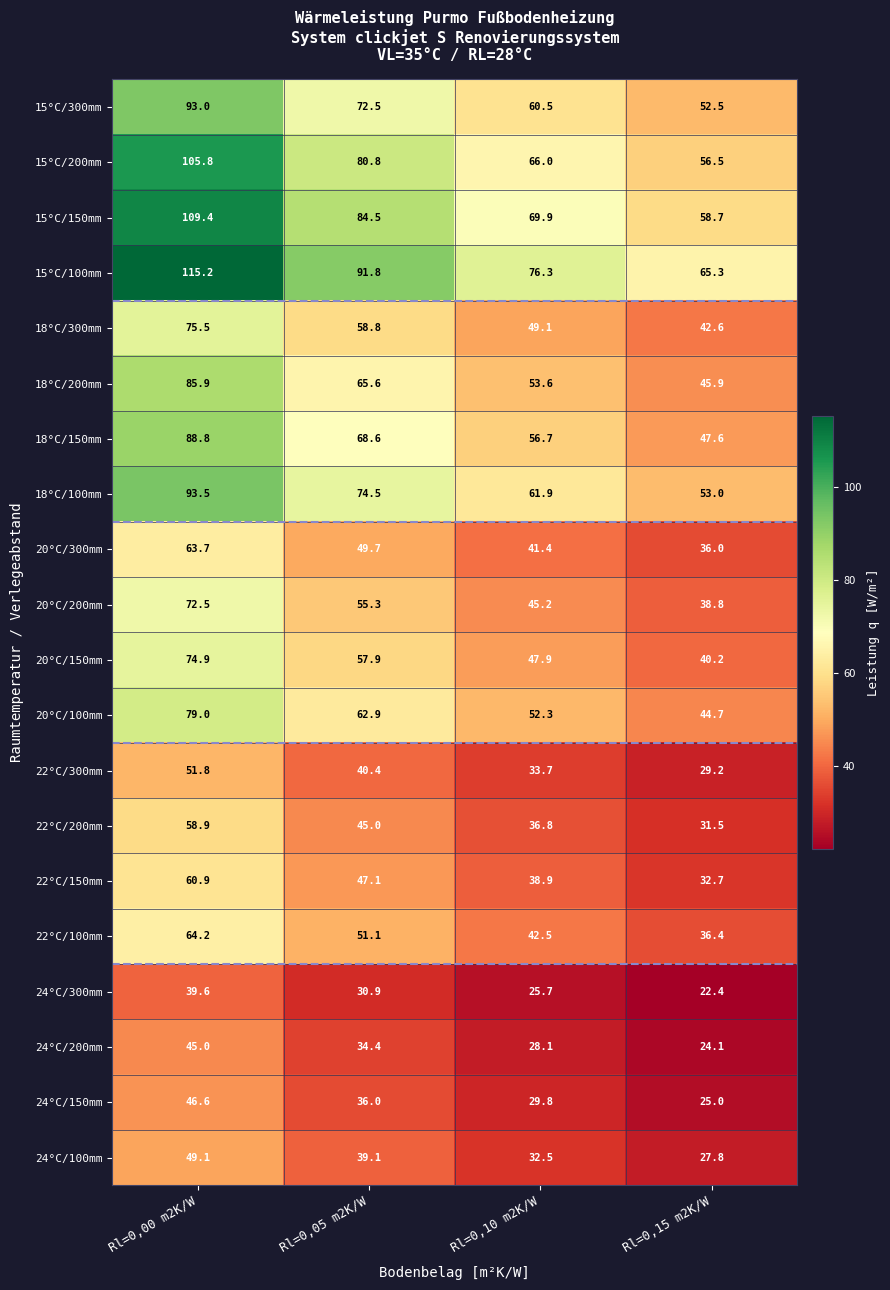

Which category has the highest value across all series?

Rl=0,00 m2K/W